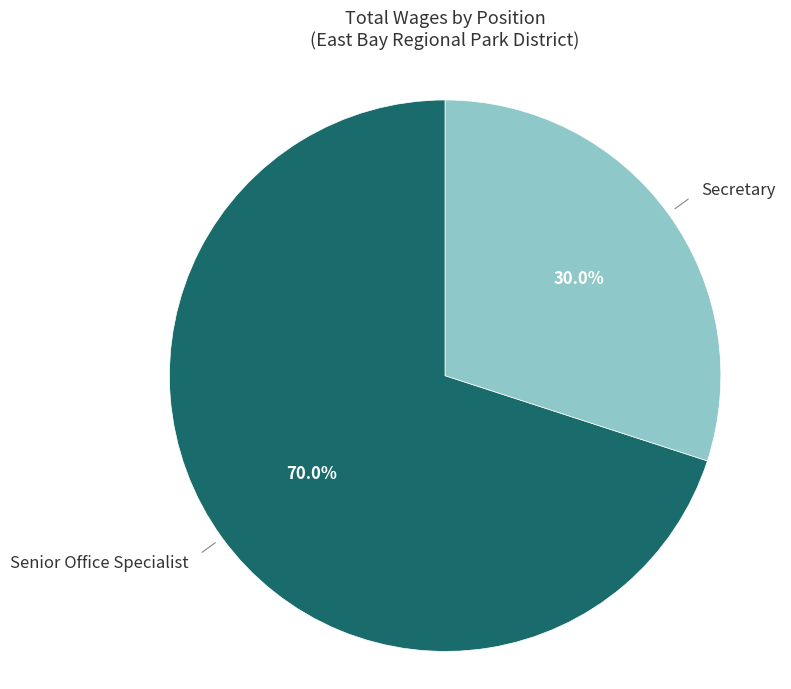

Is there a majority slice in this chart?

Yes